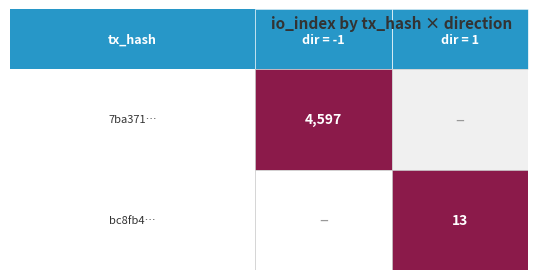

The bc8fb4792c1b61406c0c3d220dab90232720d5e series shows 13 at io_index. True or false?

True